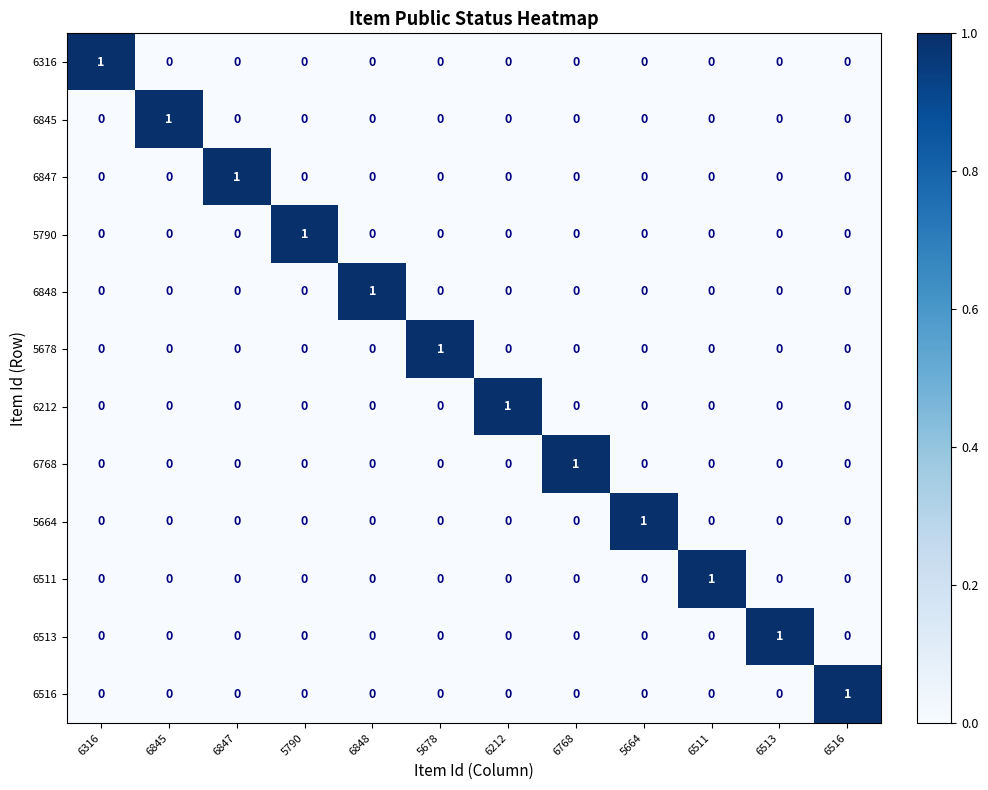

At how many categories does at least one series exceed 0?

12